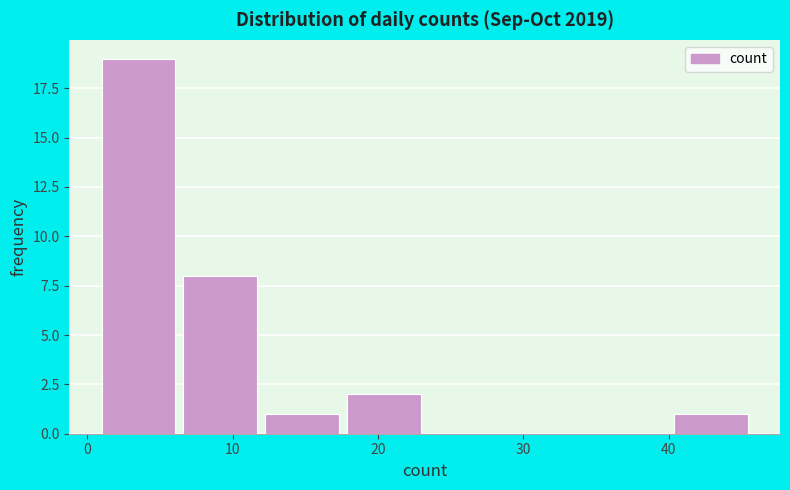

Reading left to right, list every bar in this chart as the range it spans on the x-axis followed by its height. Neither the bar edges nor the heights are printed on the chart, so give them approximately, as read against the axes.

1 to 7: 19
7 to 12: 8
12 to 18: 1
18 to 24: 2
24 to 29: 0
29 to 35: 0
35 to 40: 0
40 to 46: 1